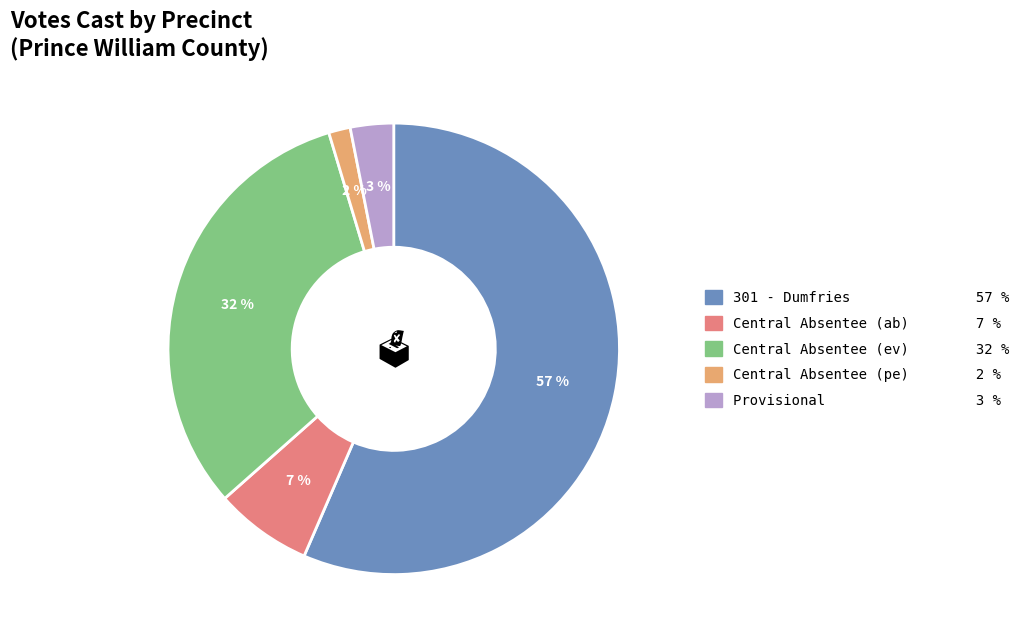

Which category accounts for the majority?

301 - Dumfries